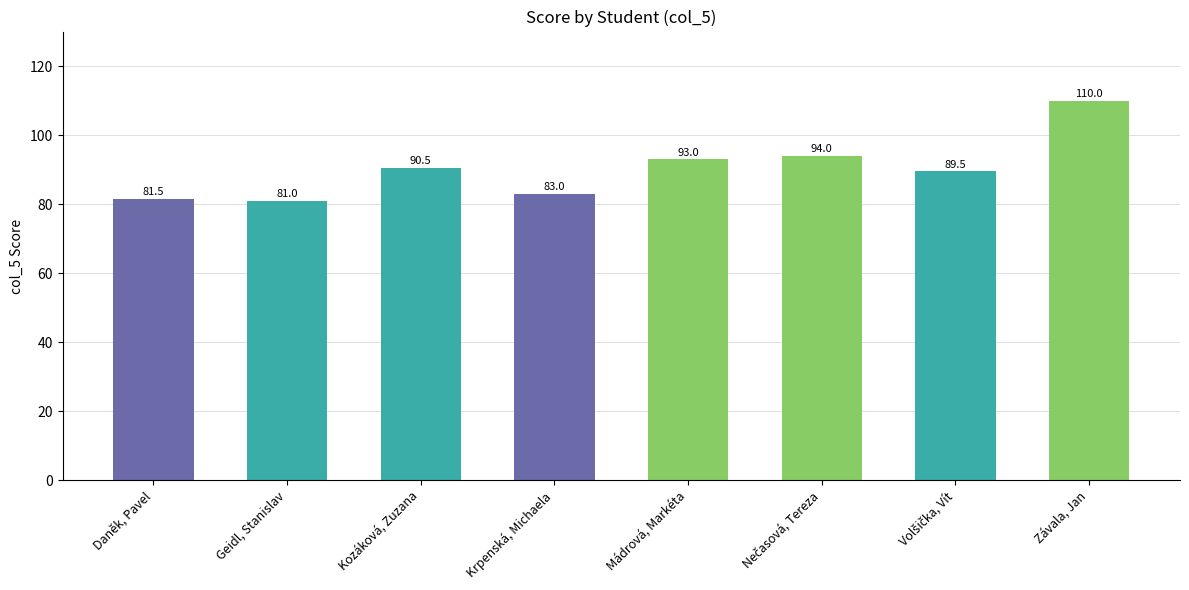

Where does the data first go above 90?

Kozáková, Zuzana